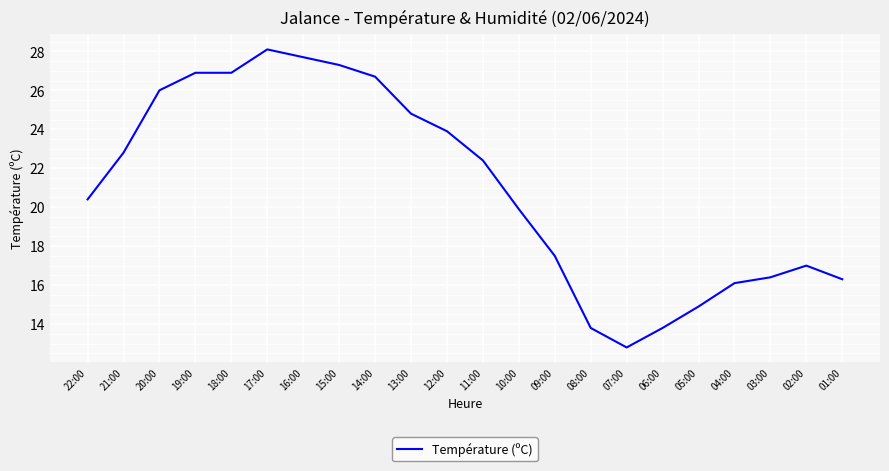

At which label is the value closest to 20?

10:00